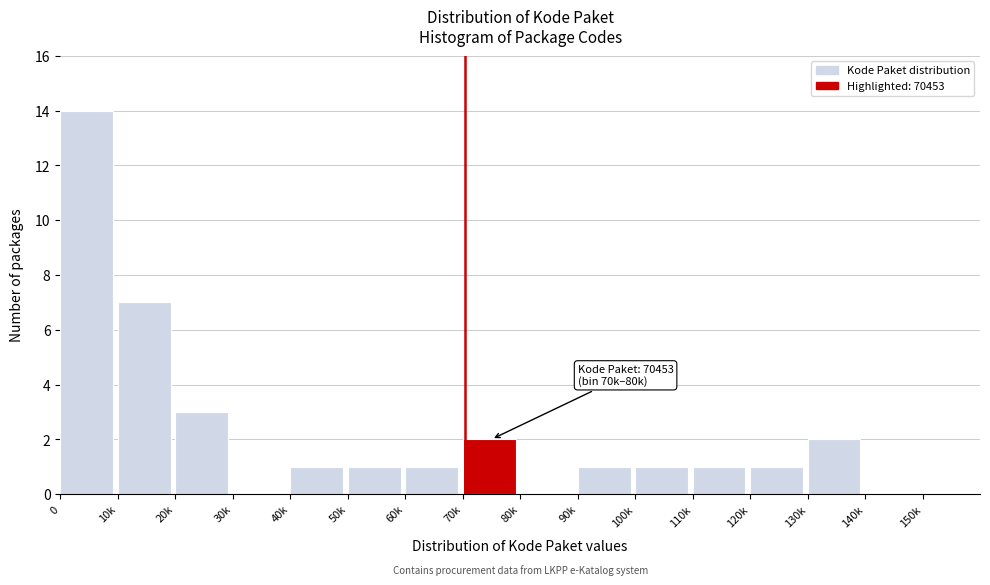

Reading left to right, transcribe all the data shown in this chart.

0=14	10k=7	20k=3	30k=0	40k=1	50k=1	60k=1	70k=2	80k=0	90k=1	100k=1	110k=1	120k=1	130k=2	140k=0	150k=0